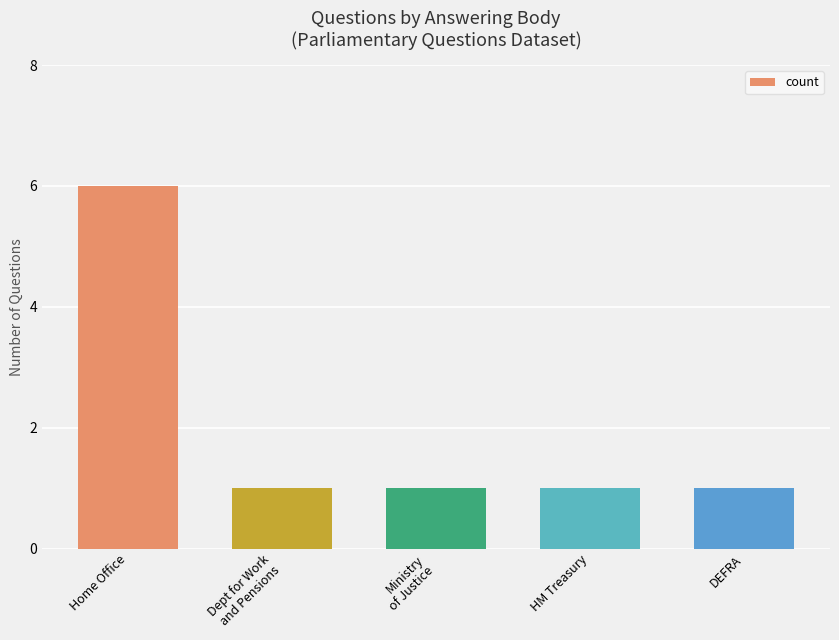

Is it true that the value at DEFRA is 0?

False